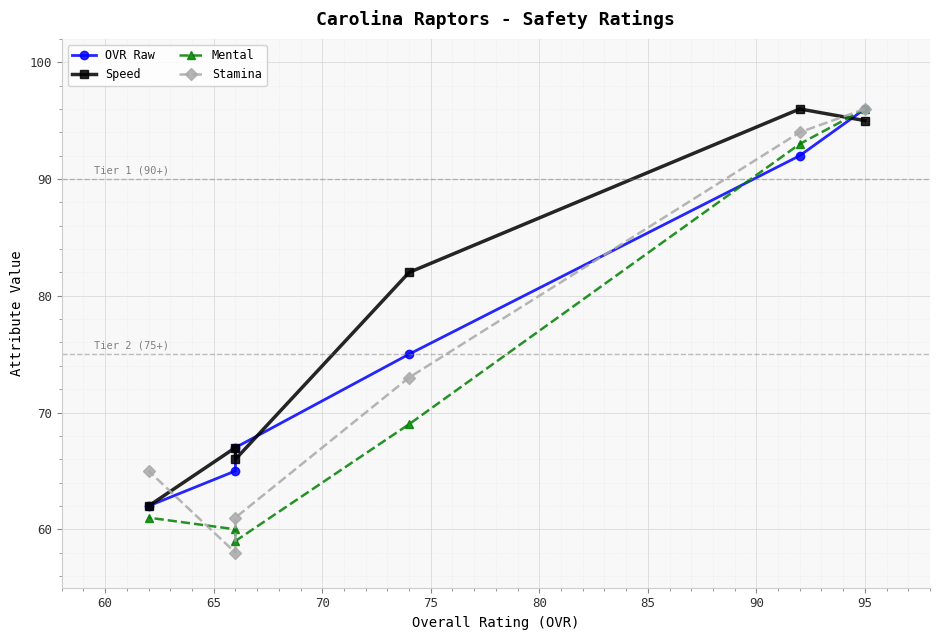

How many series are shown in this chart?

4